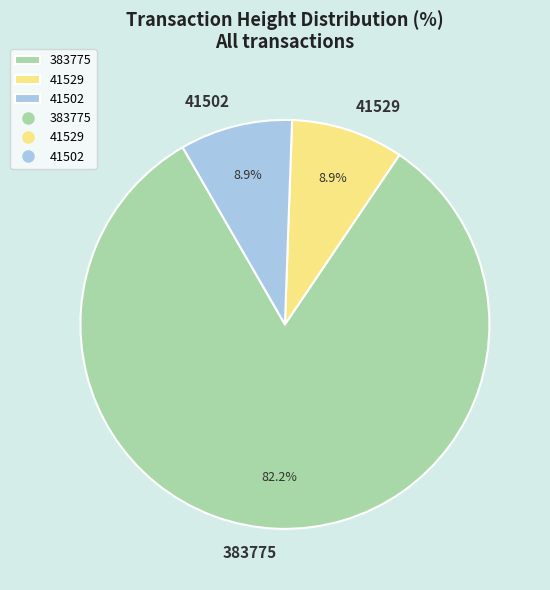

What is the largest slice in the pie chart?

383775